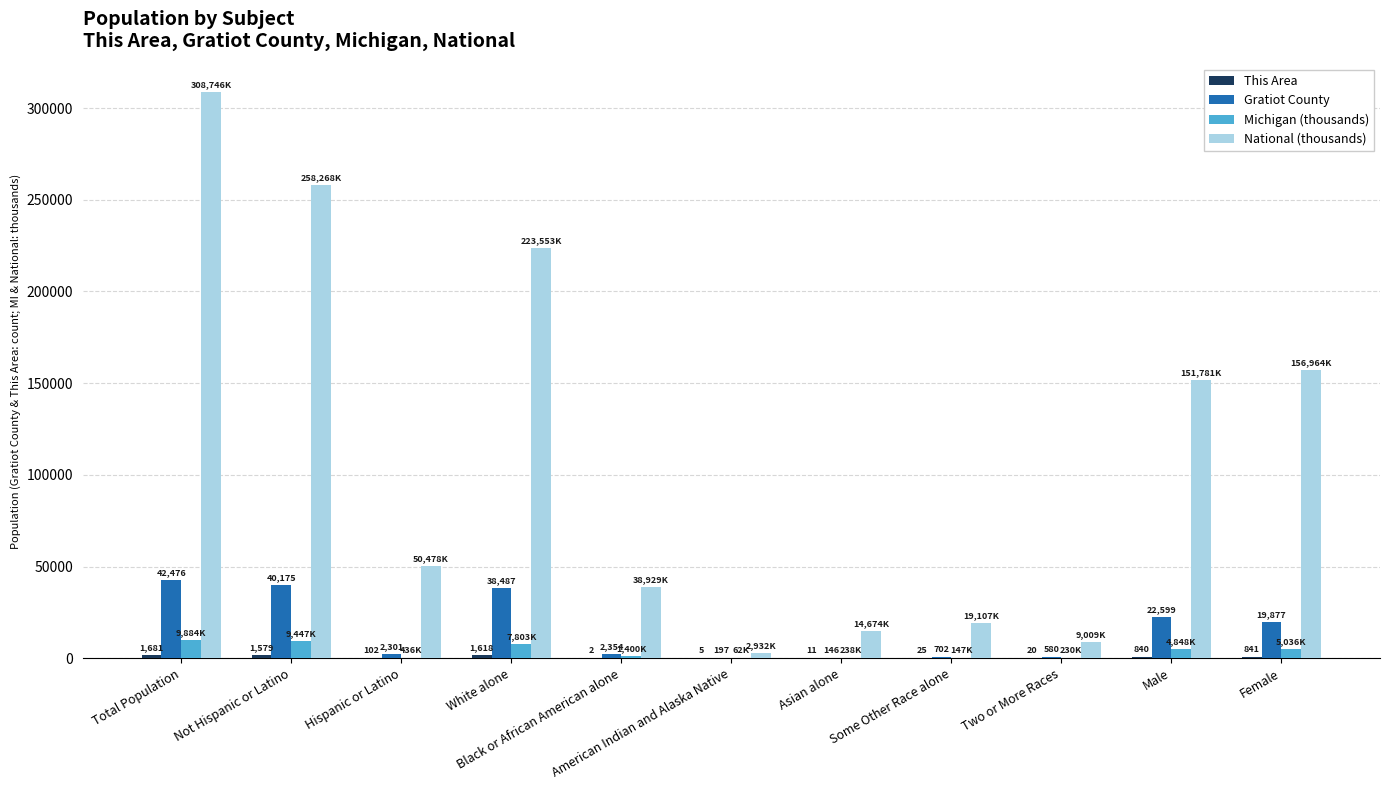

Which series has the largest total across all categories?

National (thousands)